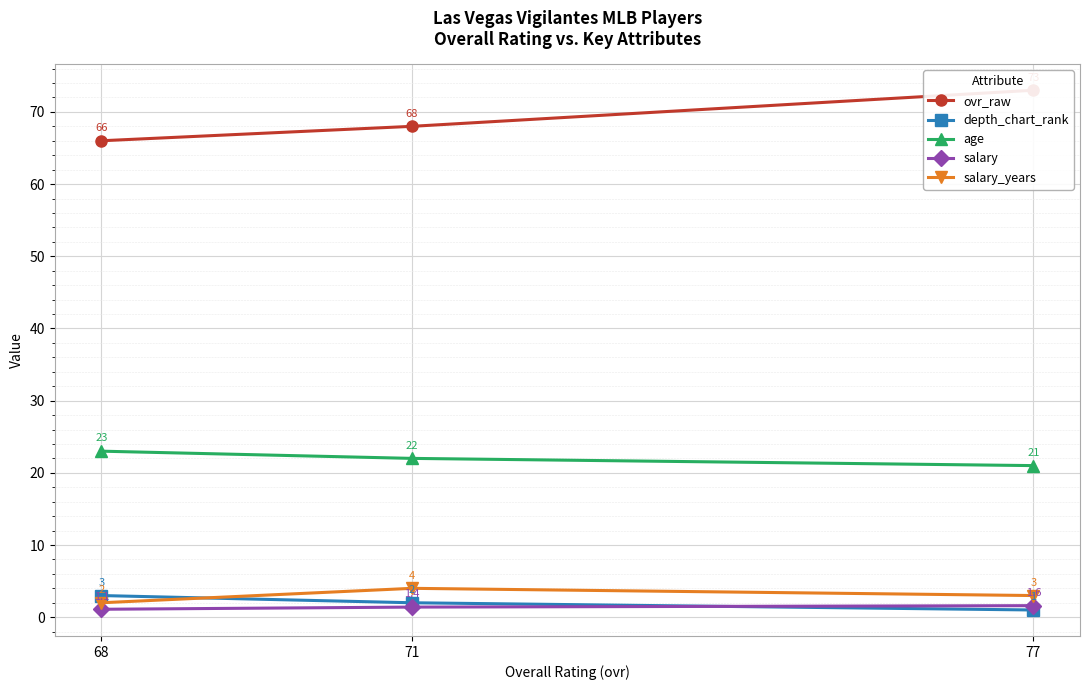

What is the approximate value of ovr_raw at 71?

68.0